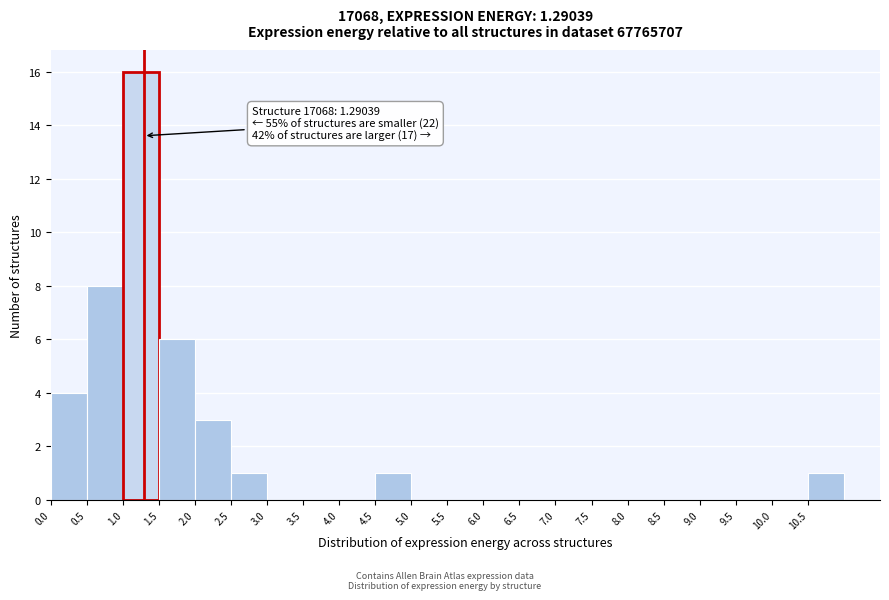

Over which range of the x-axis is the bar tallest?

1.0 to 1.5